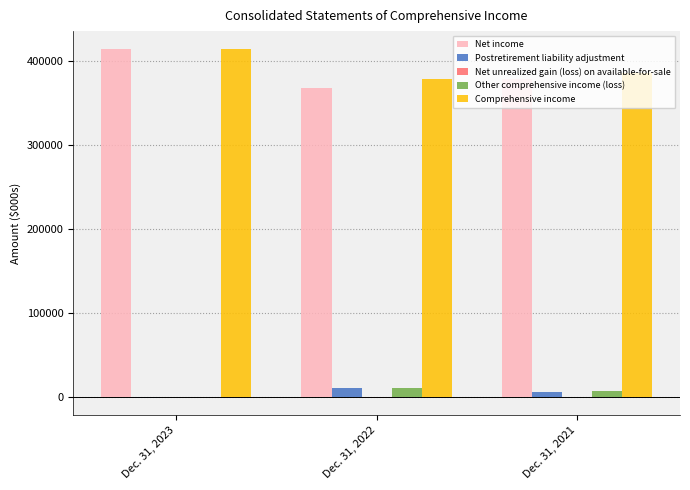

What is the sum of all Comprehensive income values?

1177715